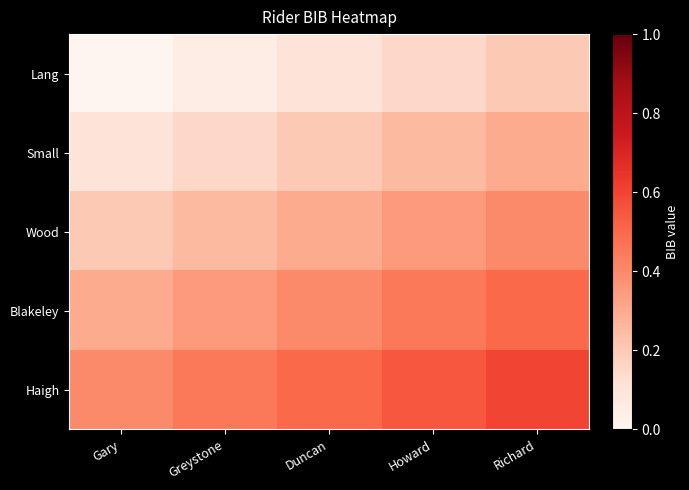

Which series has the largest range (max minus min)?

Haigh